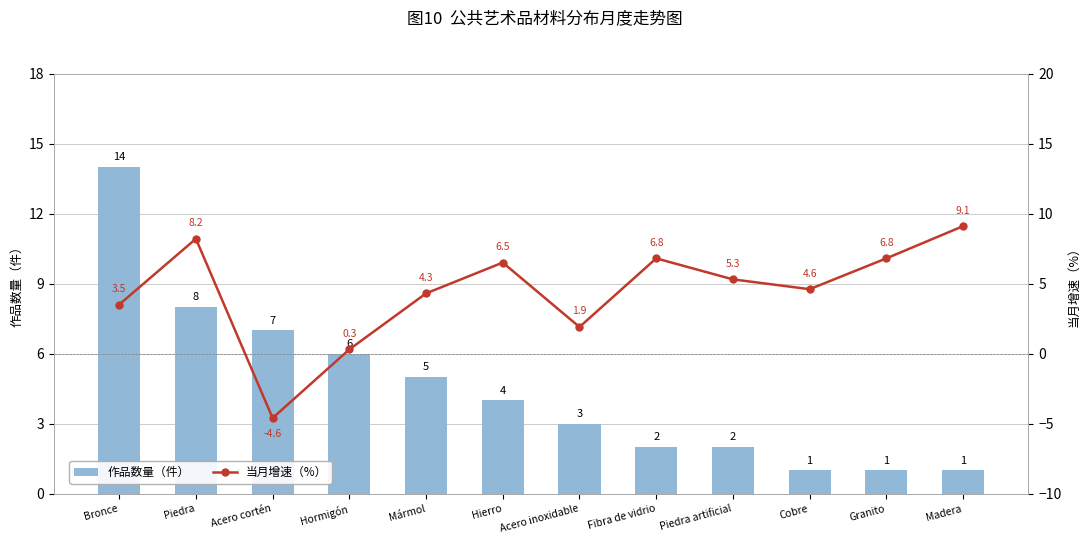

The 作品数量（件） series shows 14.0 at Bronce. True or false?

True